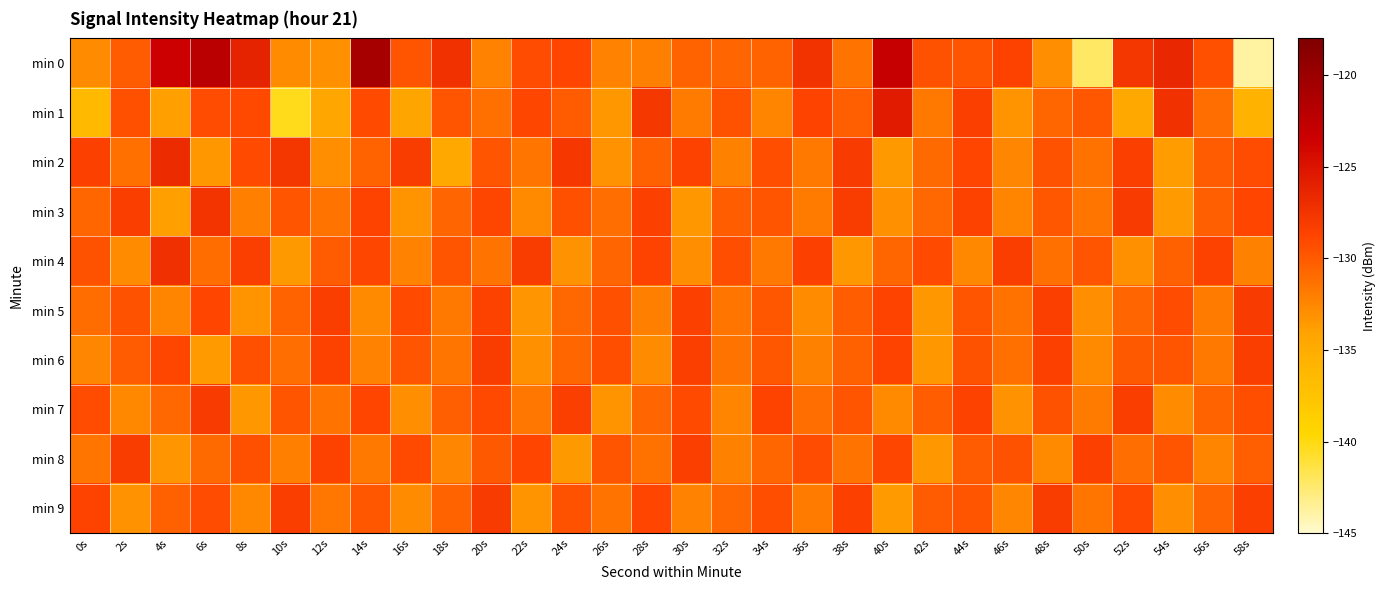

Which label corresponds to the largest value in the chart?

14s